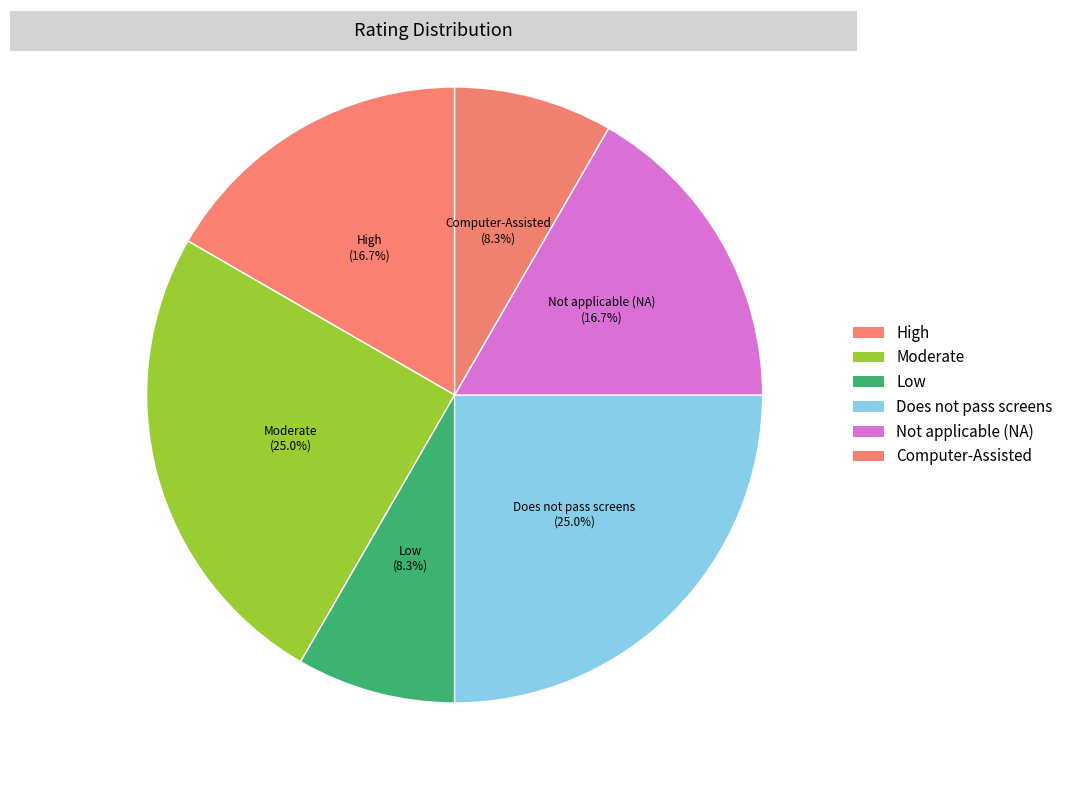

Count the number of slices in the pie.

6